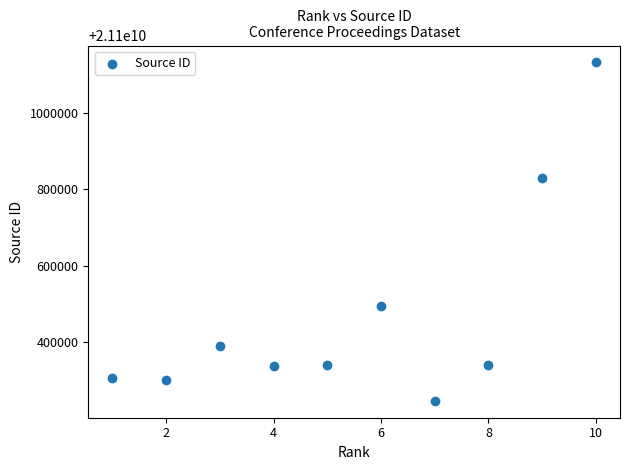

What is the range of X values (max minus min)?

9